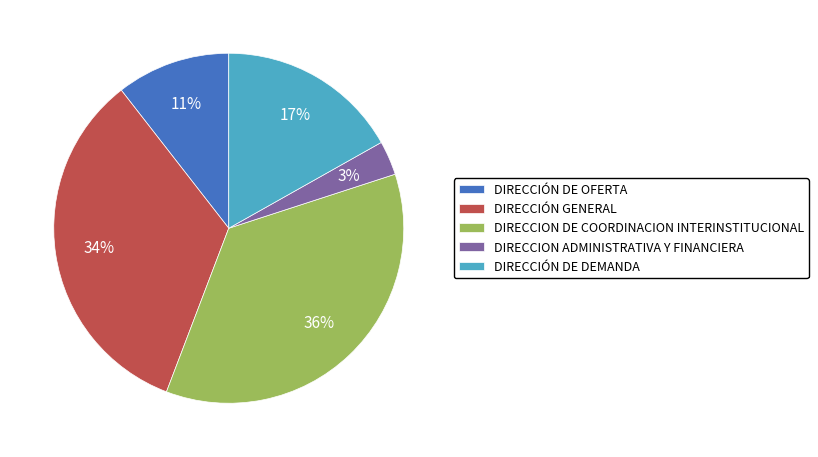

To the nearest percent, what percentage of the pie is DIRECCIÓN DE OFERTA?

11%